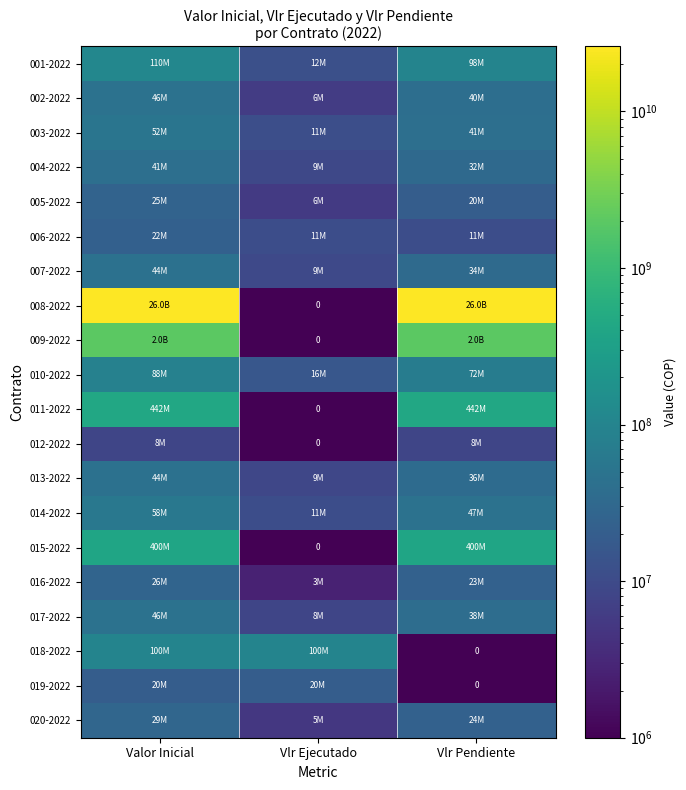

At which category is the sum across all series the highest?

Valor Inicial